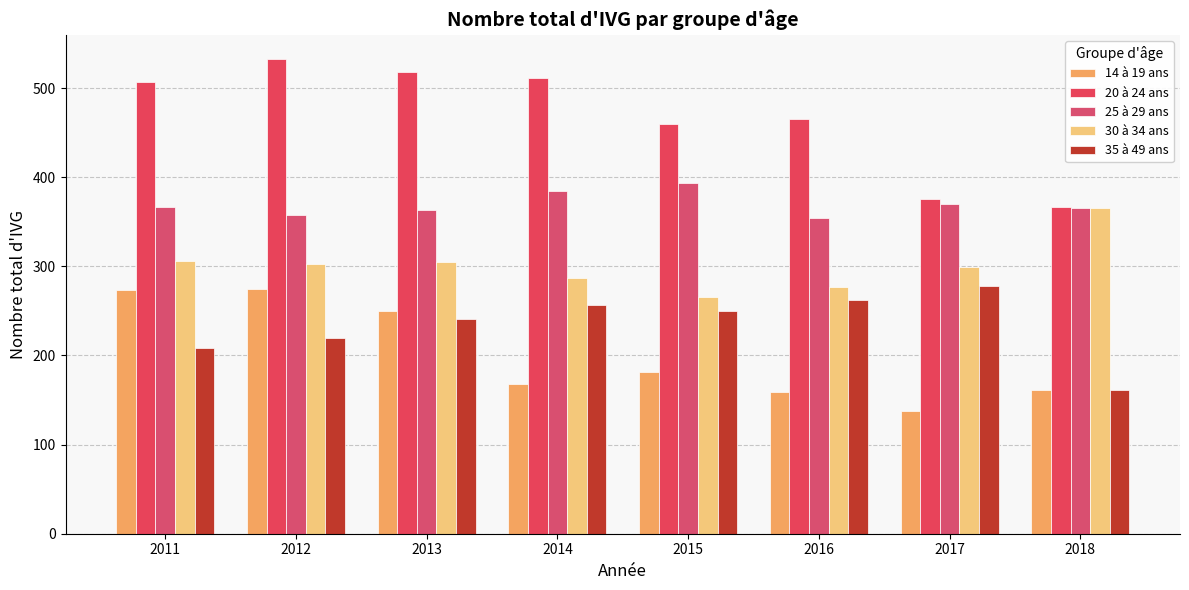

Does the chart contain stacked bars?

No